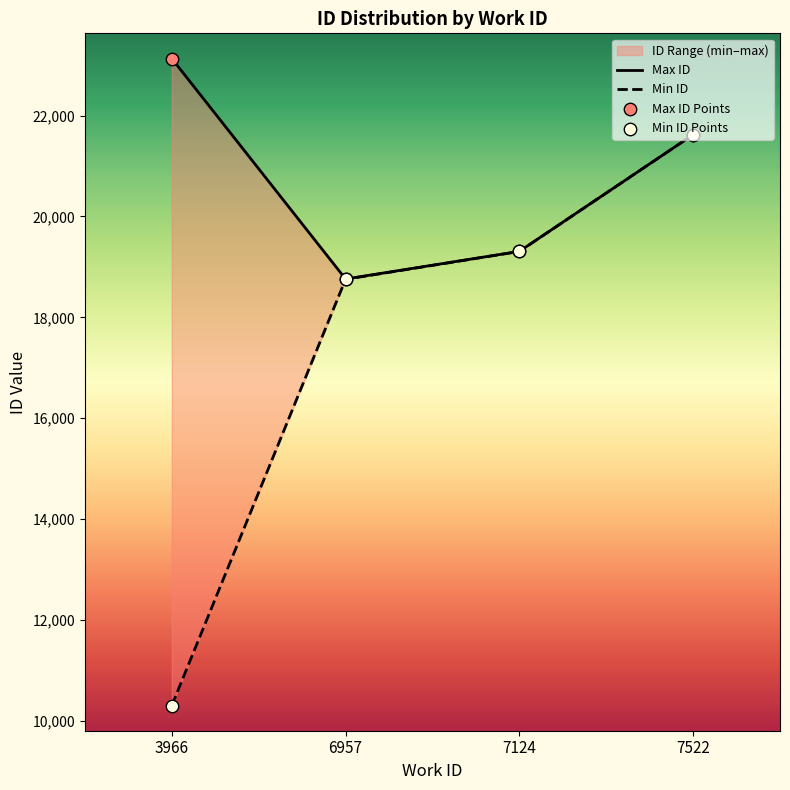

What is the ratio of the value at 7522 to the value at 6957?

1.2